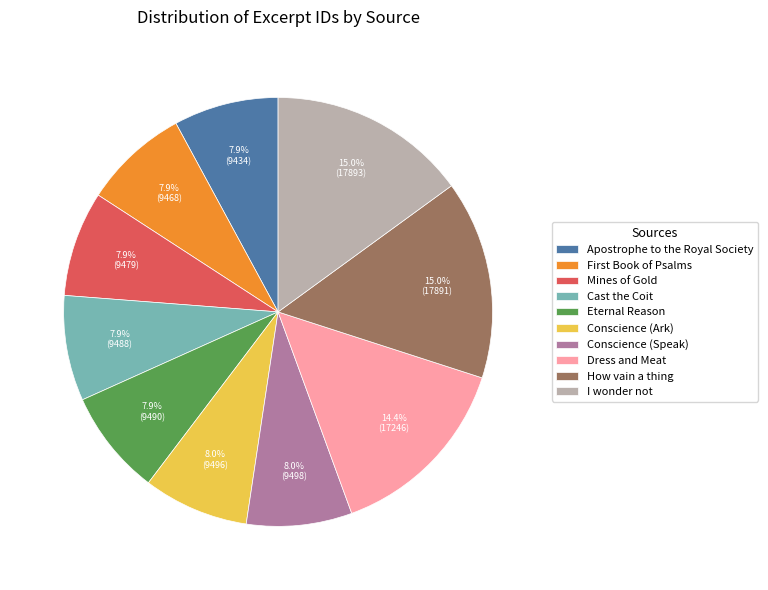

Between Mines of Gold and I wonder not, which is larger?

I wonder not